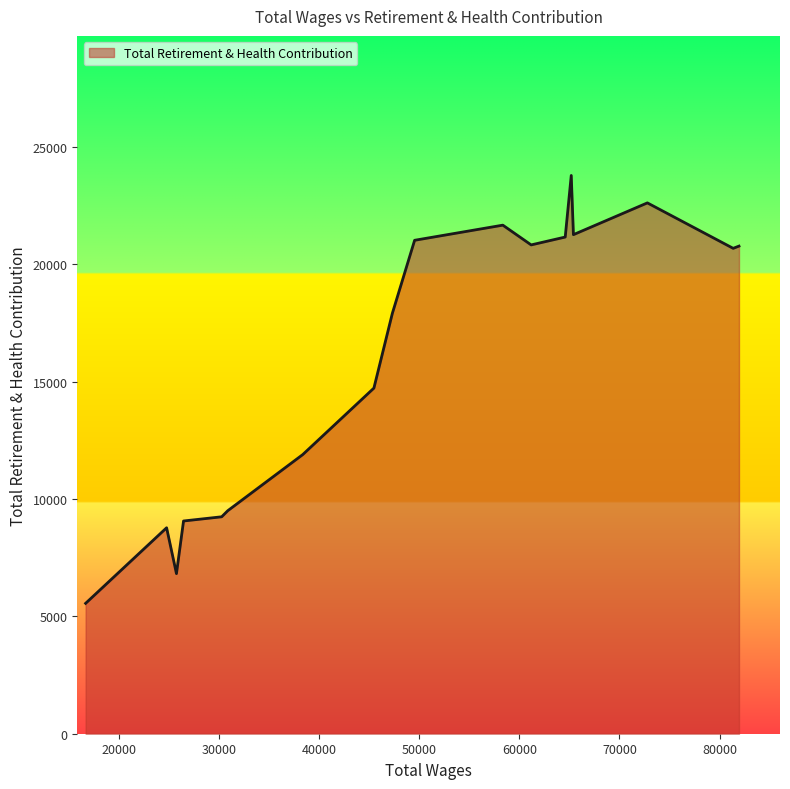

What is the difference between the maximum and minimum values?

18237